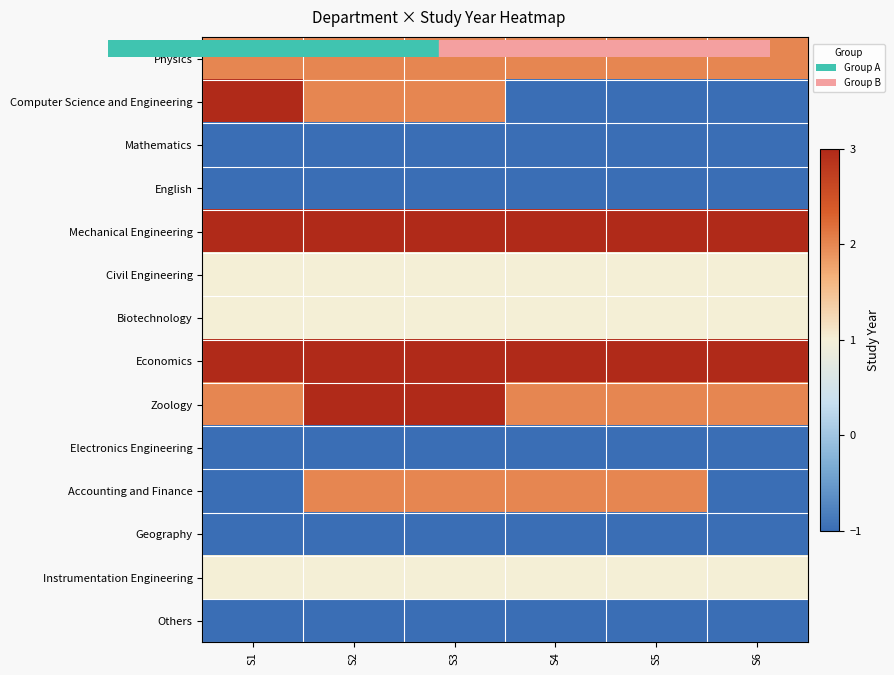

Which series has the largest total across all categories?

Mechanical Engineering